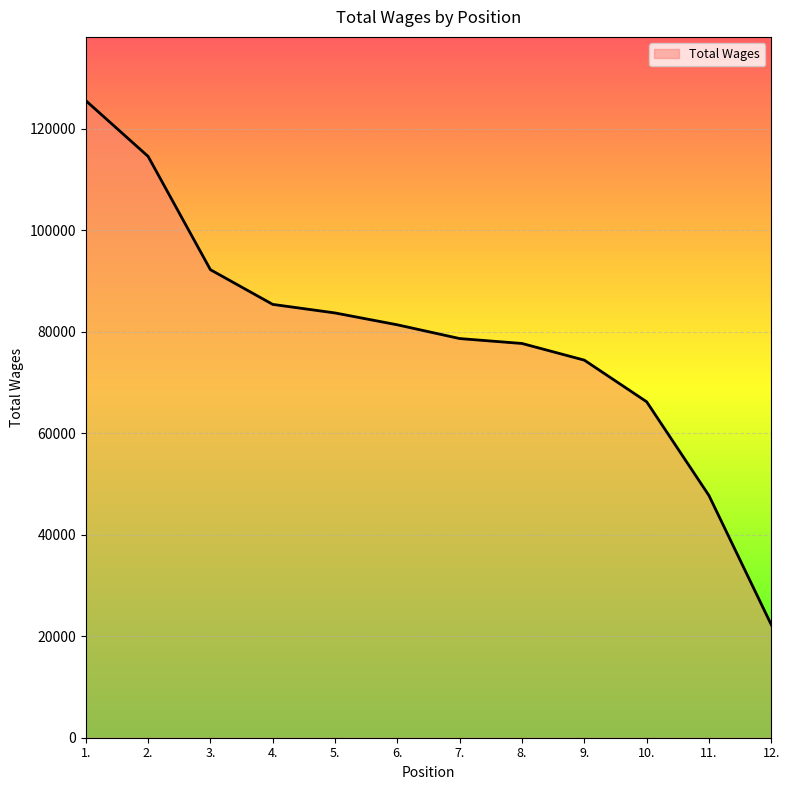

What is the difference between the values at 12. and 2.?

92337